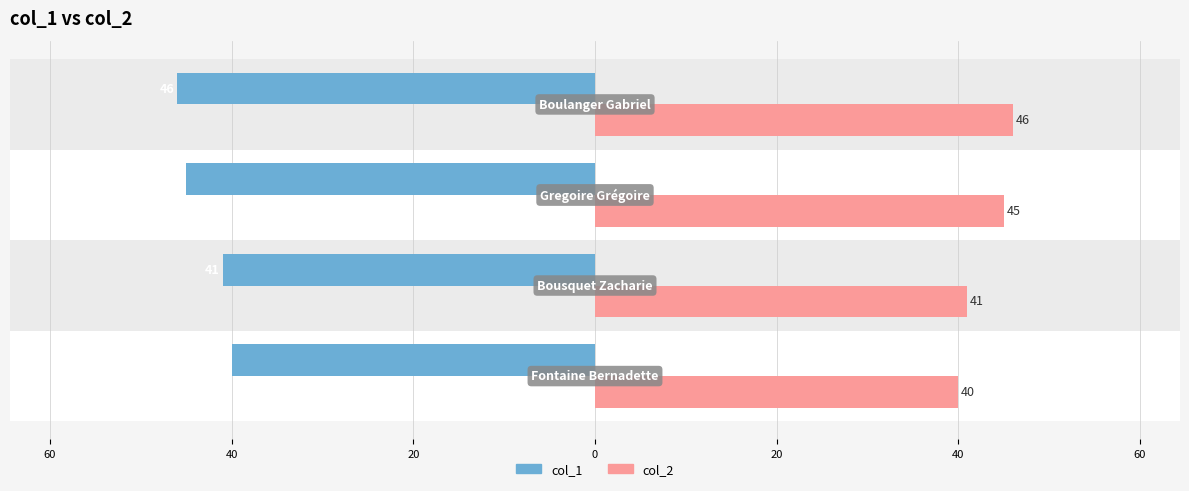

What are all the series names shown in the legend?

col_1, col_2